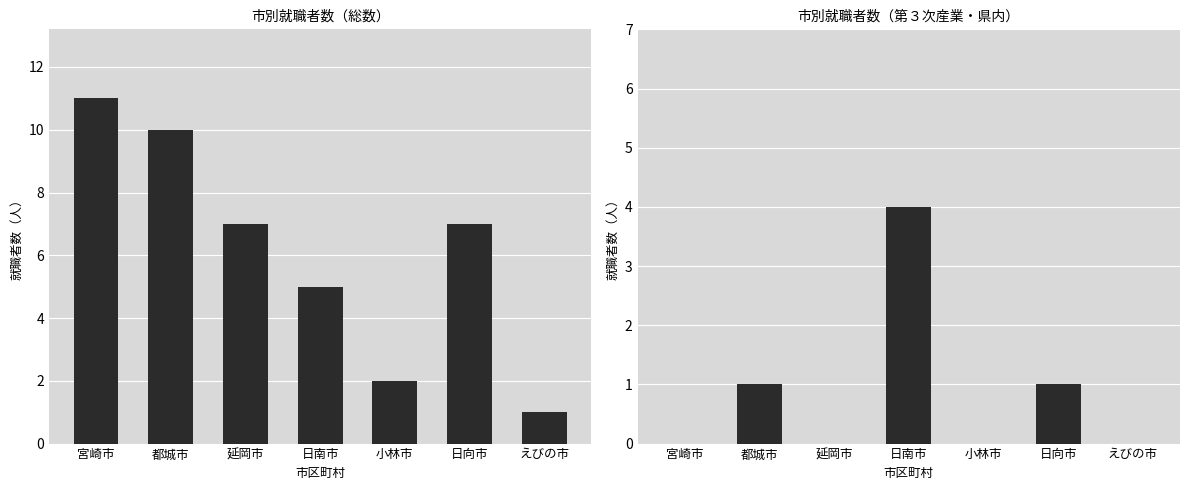

Does the chart contain any negative values?

No